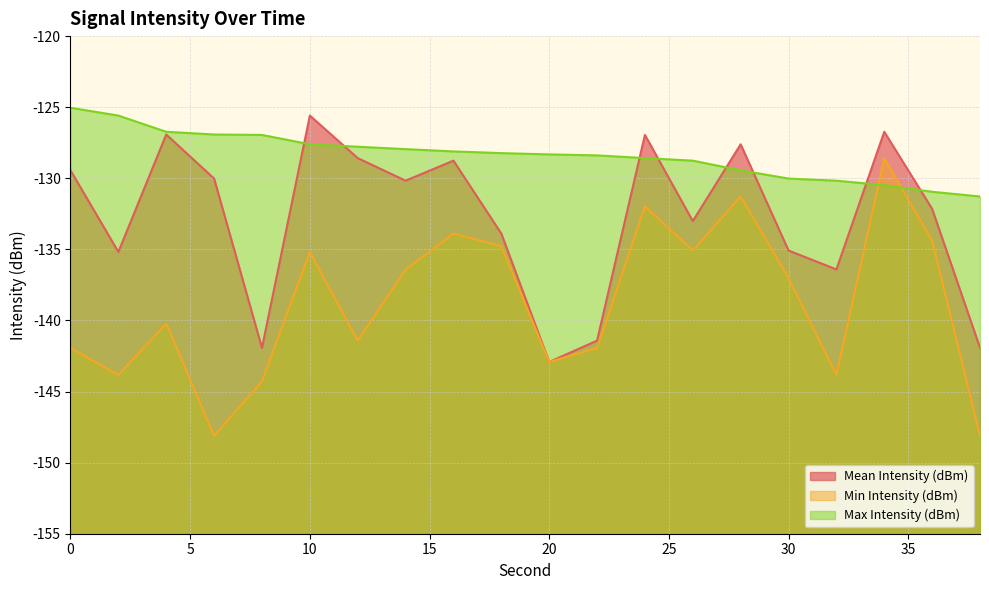

The value of Max Intensity (dBm) at 8 is -127.0. True or false?

True